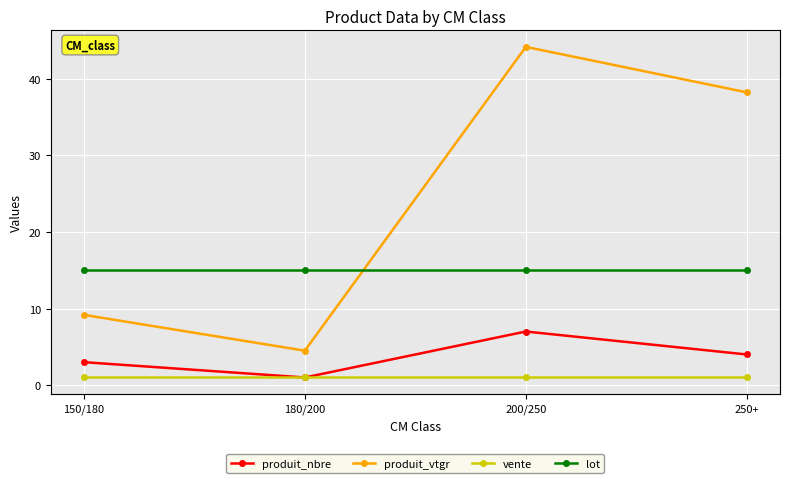

What is the sum of all vente values?

4.0